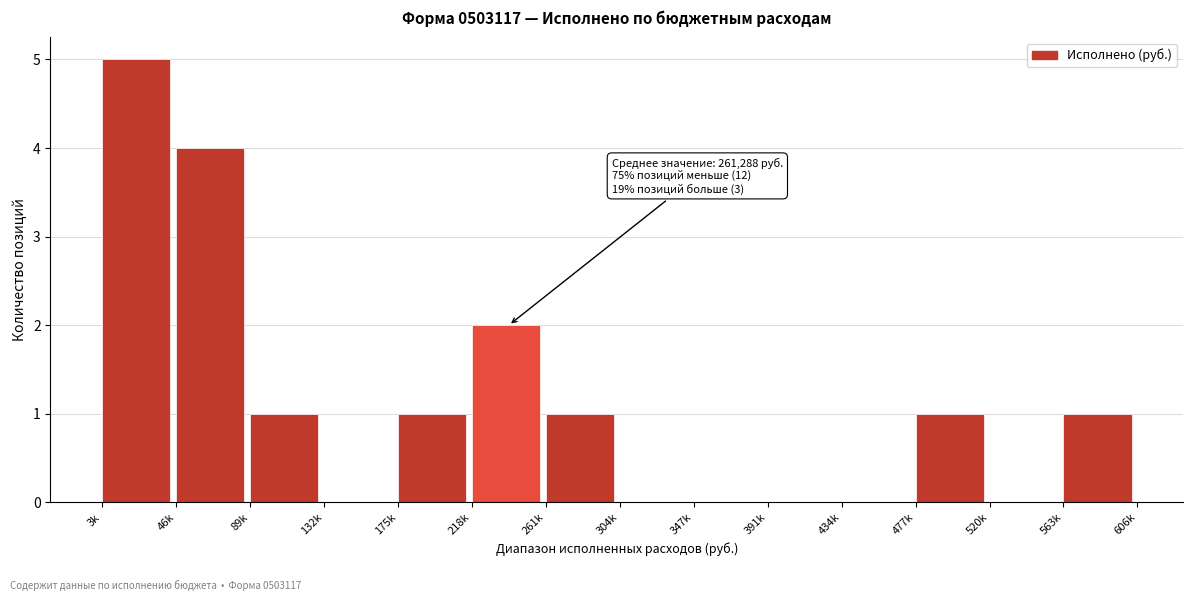

Reading left to right, list all the values displayed in this chart.

3k=5	46k=4	89k=1	132k=0	175k=1	218k=2	261k=1	304k=0	347k=0	391k=0	434k=0	477k=1	520k=0	563k=1